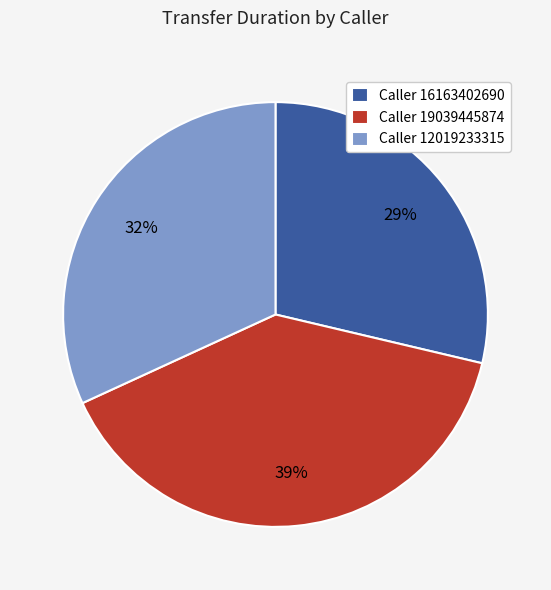

Which slice is the smallest?

Caller 16163402690